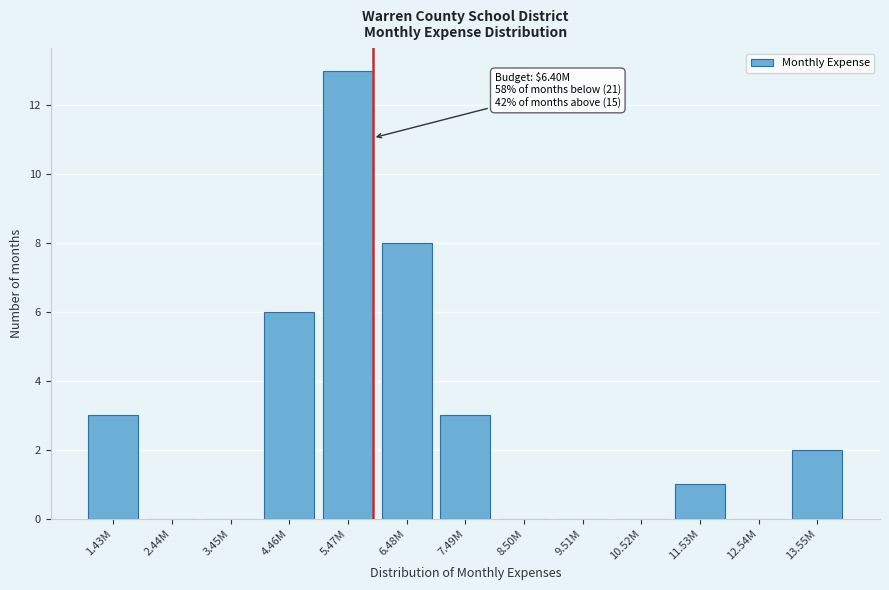

Reading left to right, extract all data points from this chart.

1.43M=3	2.44M=0	3.45M=0	4.46M=6	5.47M=13	6.48M=8	7.49M=3	8.50M=0	9.51M=0	10.52M=0	11.53M=1	12.54M=0	13.55M=2